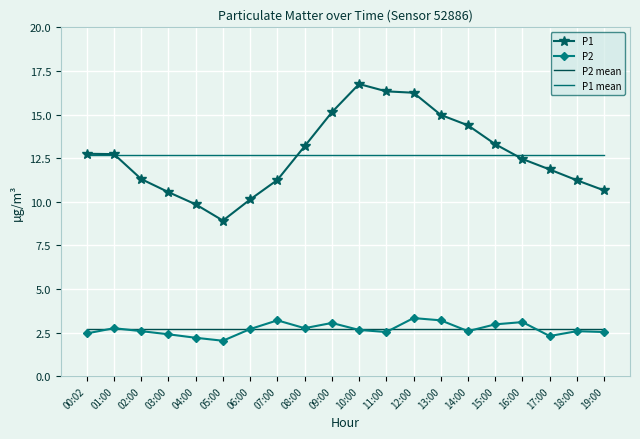

What is the sum of the P1 values at 03:00 and 15:00?

23.9